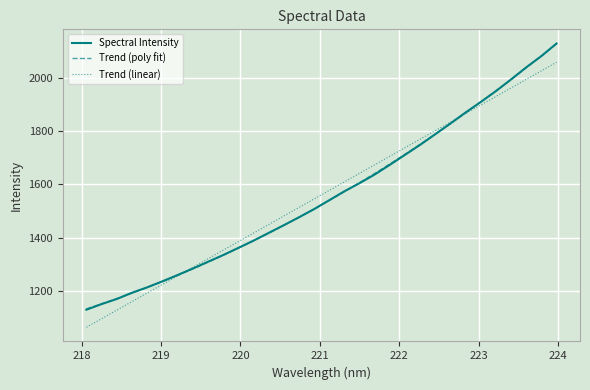

What is the difference between the values at 223.5987 and 220.7354?

562.2